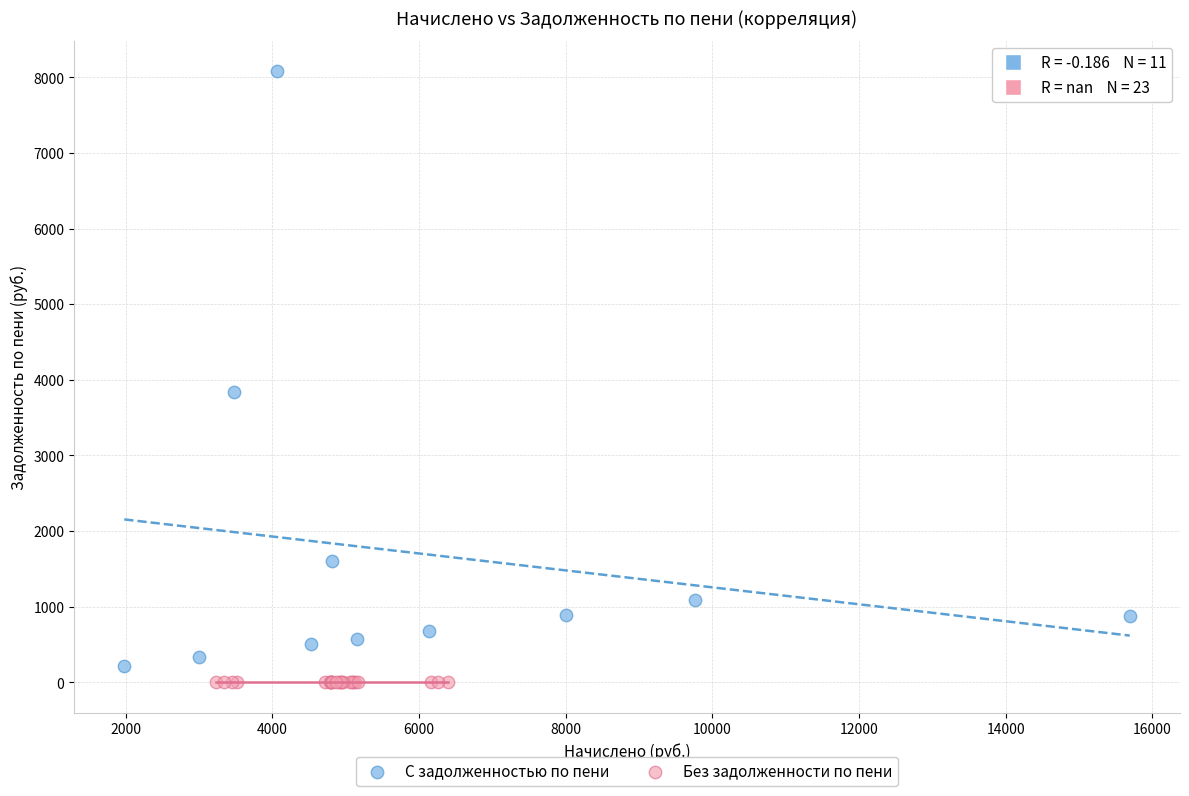

Which series contains the highest Y value?

С задолженностью по пени